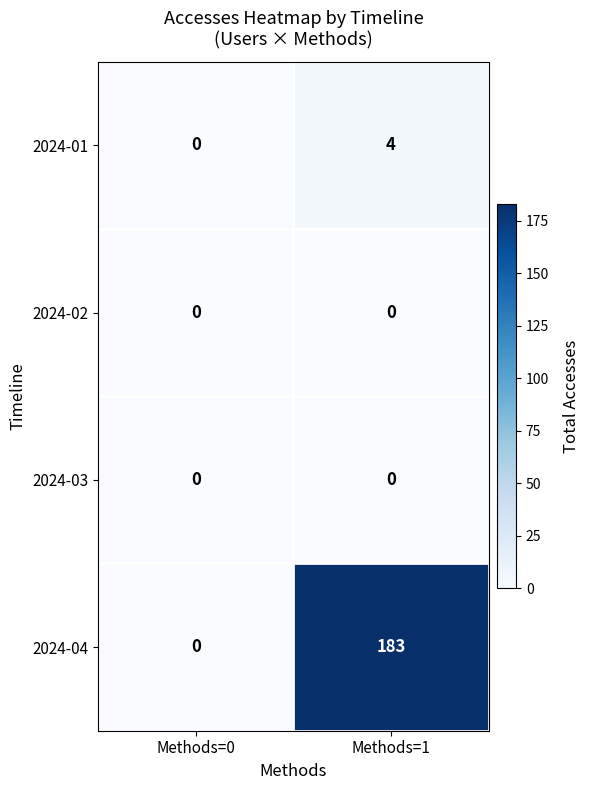

At which category is the sum across all series the highest?

Methods=1